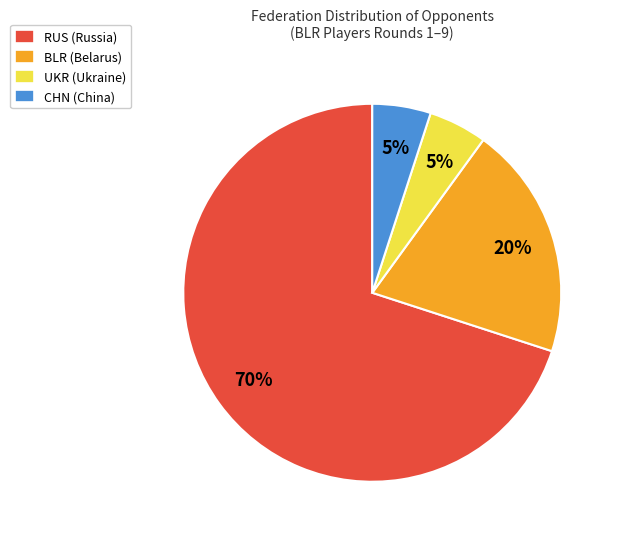

To the nearest percent, what percentage of the pie is BLR (Belarus)?

20%